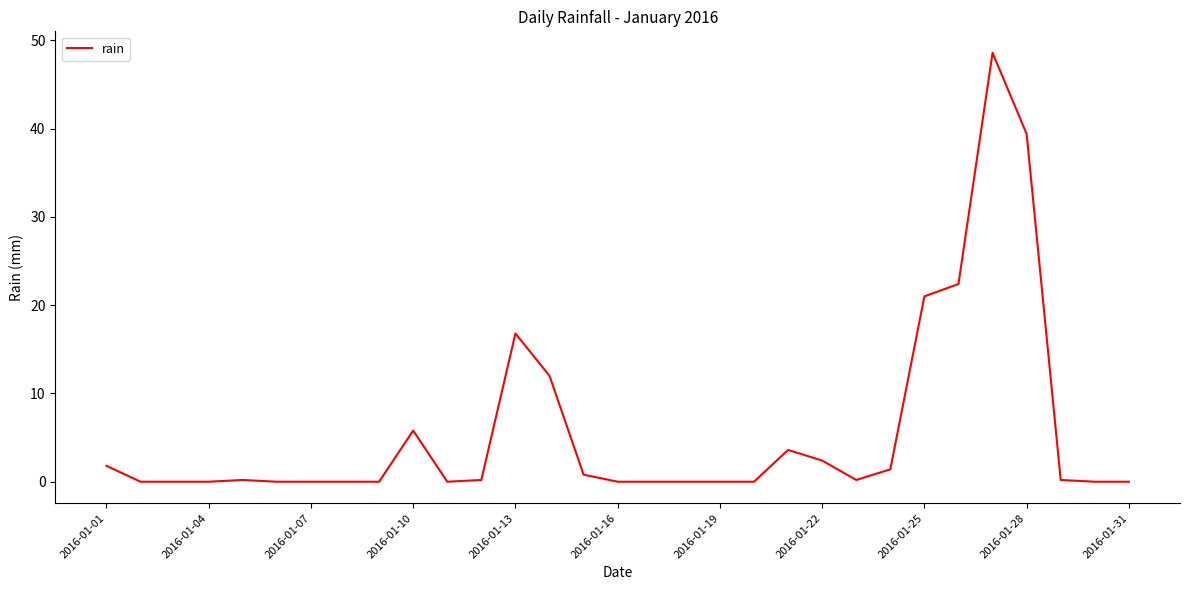

Is this an area chart (filled region under the line)?

No